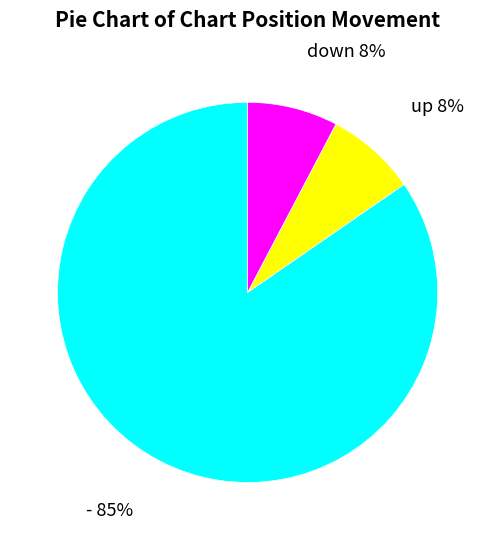

Is it true that down is 8% of the pie?

True